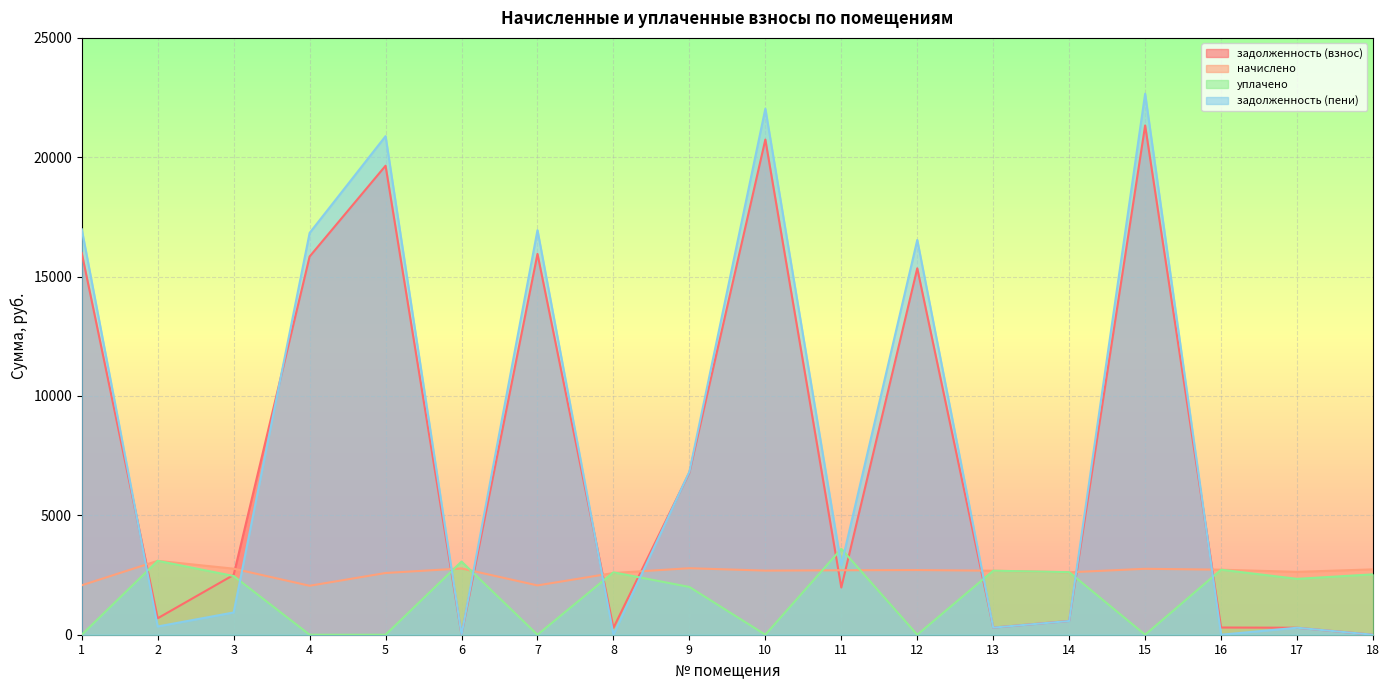

The уплачено series shows 2615.2 at 8. True or false?

True